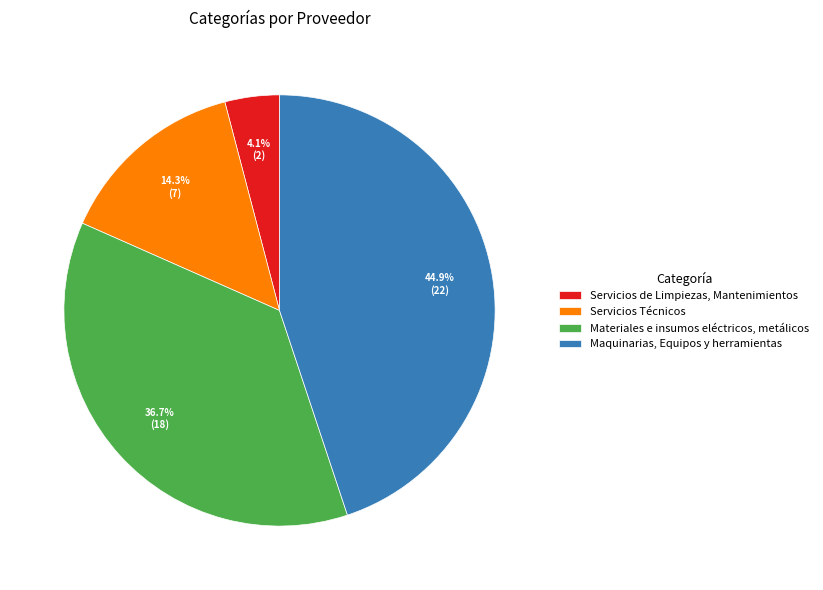

True or false: Maquinarias, Equipos y herramientas accounts for 53% of the total.

False